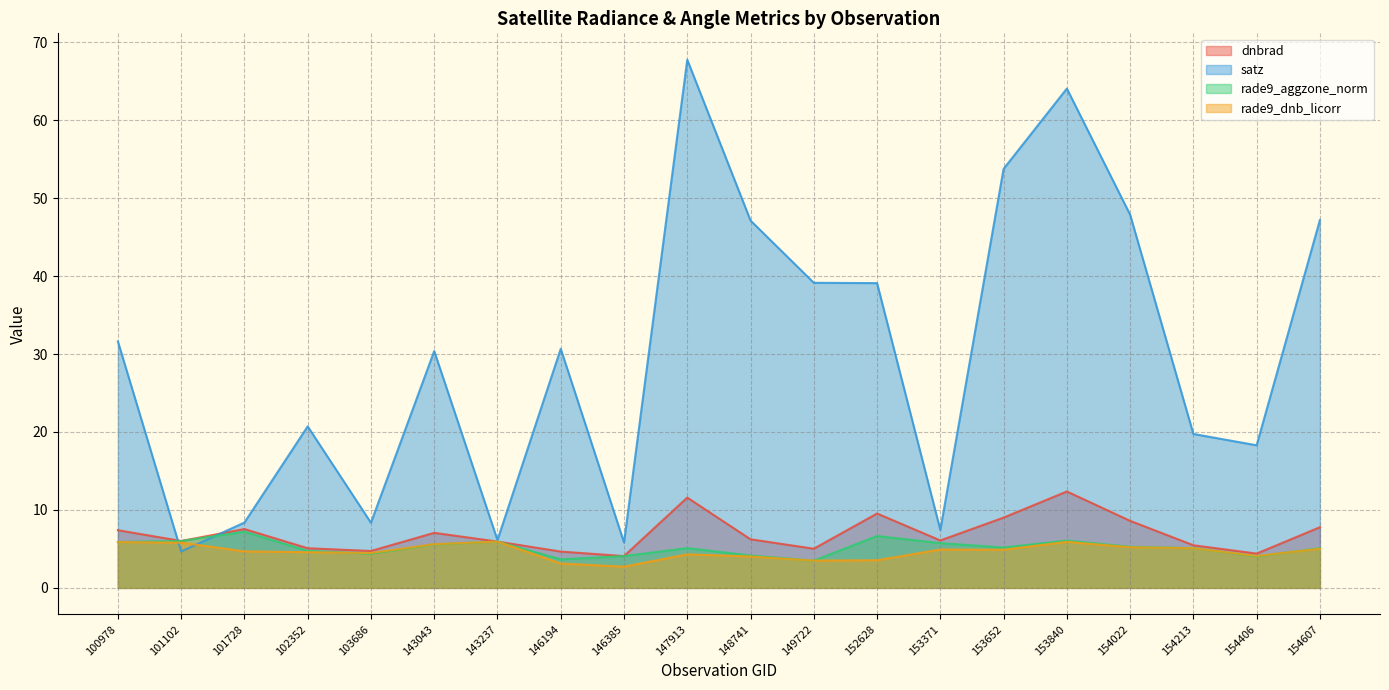

Reading left to right, extract all data points from this chart.

dnbrad: 100978=7.4	101102=6.0	101728=7.6	102352=5.1	103686=4.7	143043=7.1	143237=5.9	146194=4.7	146385=4.1	147913=11.6	148741=6.2	149722=5.0	152628=9.5	153371=6.1	153652=9.0	153840=12.4	154022=8.6	154213=5.5	154406=4.4	154607=7.8
satz: 100978=31.6	101102=4.7	101728=8.4	102352=20.7	103686=8.4	143043=30.4	143237=6.1	146194=30.7	146385=5.8	147913=67.8	148741=47.1	149722=39.1	152628=39.1	153371=7.4	153652=53.8	153840=64.1	154022=47.9	154213=19.7	154406=18.3	154607=47.2
rade9_aggzone_norm: 100978=5.9	101102=6.0	101728=7.2	102352=4.7	103686=4.4	143043=5.6	143237=5.9	146194=3.7	146385=4.1	147913=5.1	148741=4.2	149722=3.5	152628=6.7	153371=5.7	153652=5.2	153840=6.1	154022=5.3	154213=5.1	154406=4.0	154607=5.1
rade9_dnb_licorr: 100978=5.9	101102=5.8	101728=4.7	102352=4.6	103686=4.5	143043=5.6	143237=5.9	146194=3.1	146385=2.7	147913=4.3	148741=4.0	149722=3.5	152628=3.5	153371=4.9	153652=4.9	153840=5.9	154022=5.2	154213=5.1	154406=4.1	154607=5.0